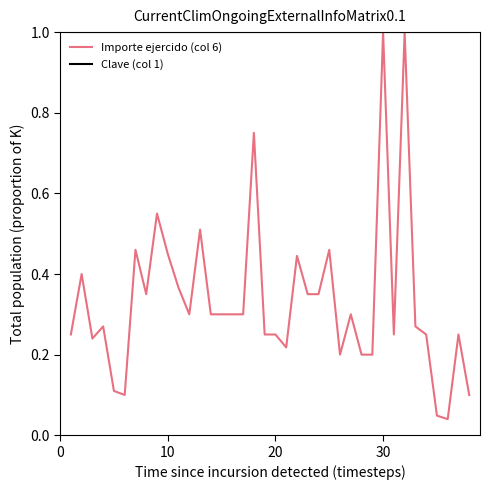

Which series has the largest total across all categories?

Clave (col 1)